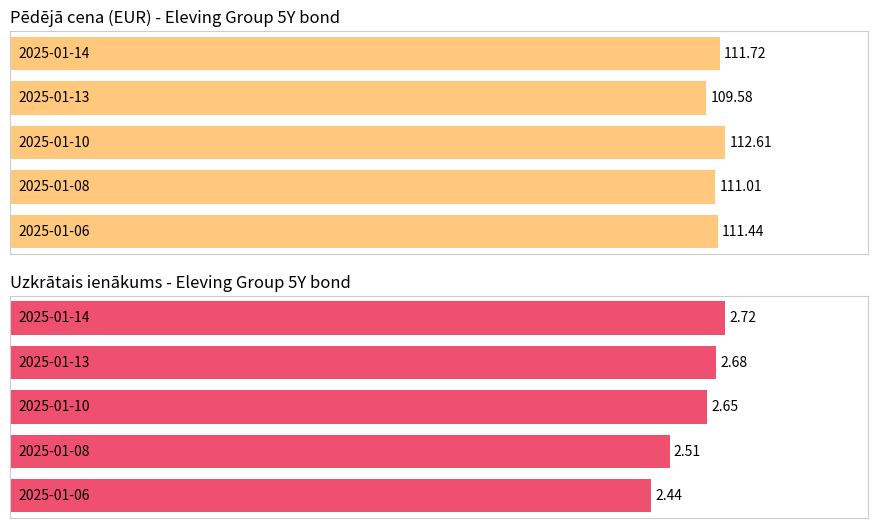

True or false: Average utilization has a value of 72.1 at 2024-12-11.

False